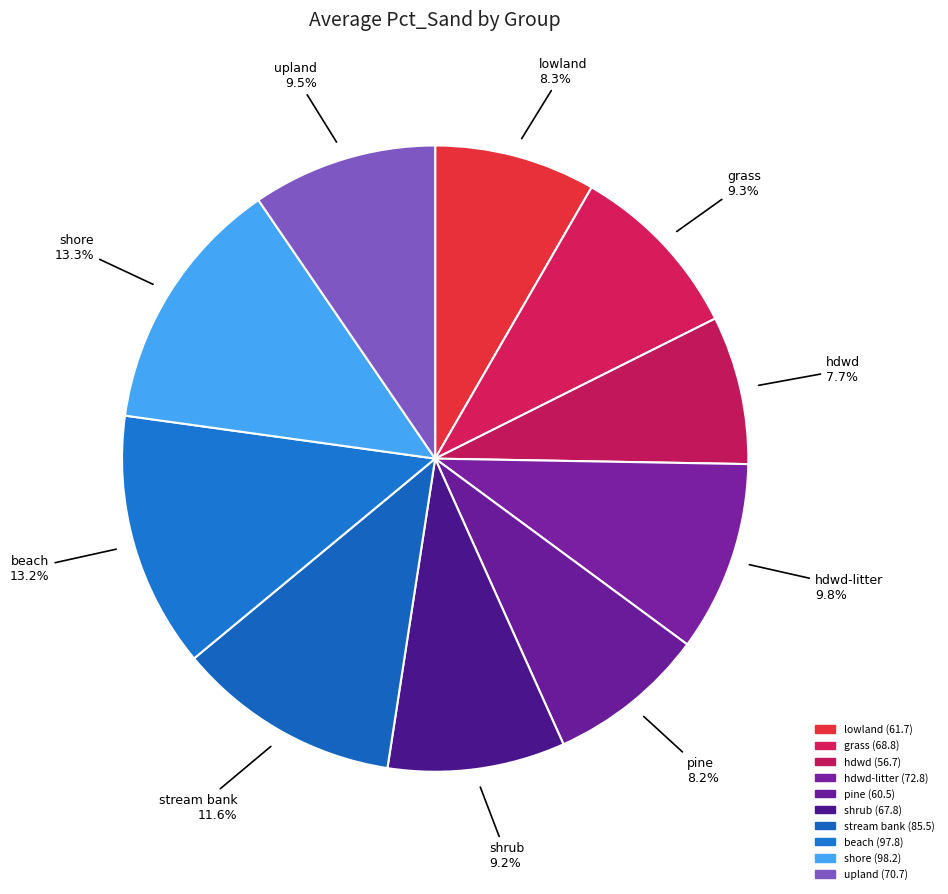

How many segments does this pie chart have?

10